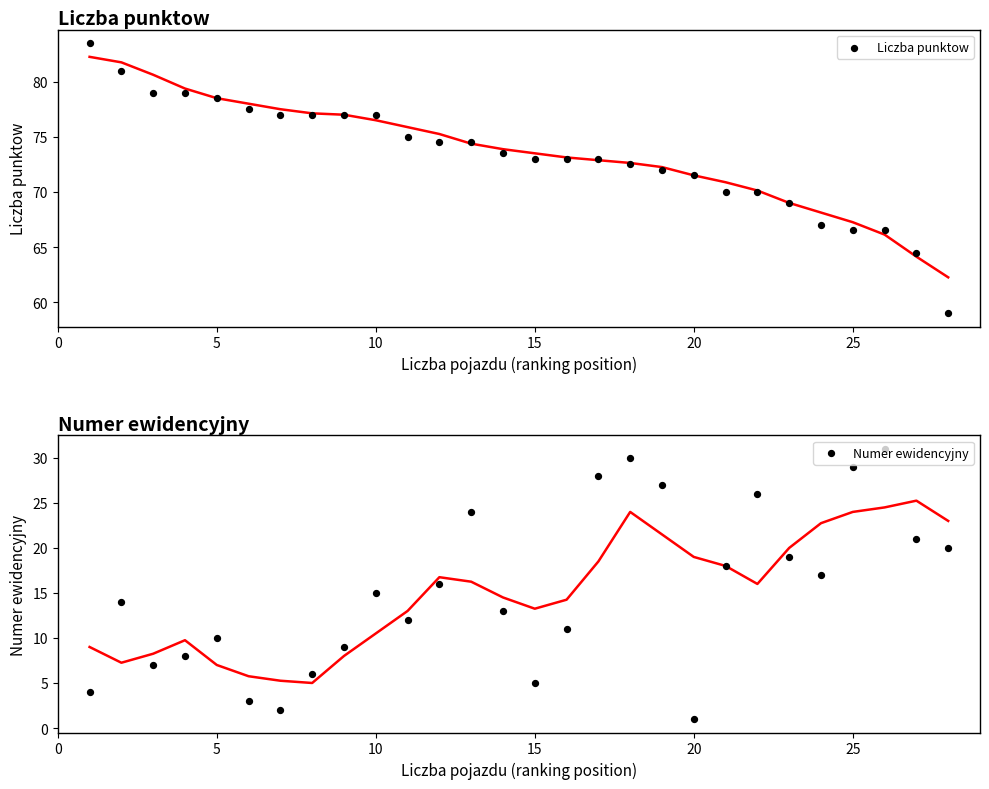

Which series contains the highest Y value?

Liczba punktow